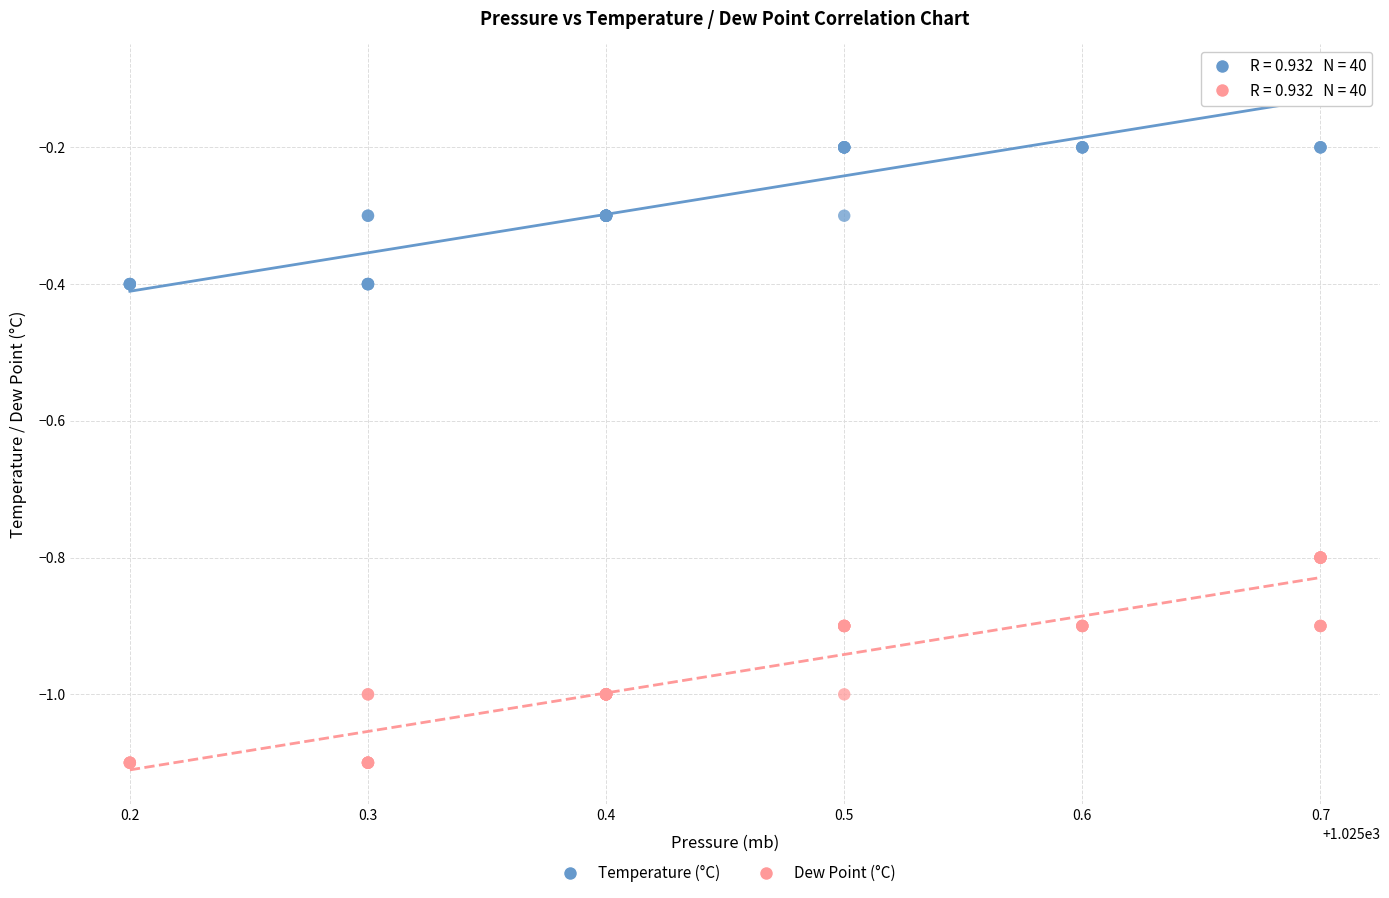

Which series contains the lowest Y value?

Dew Point (°C)